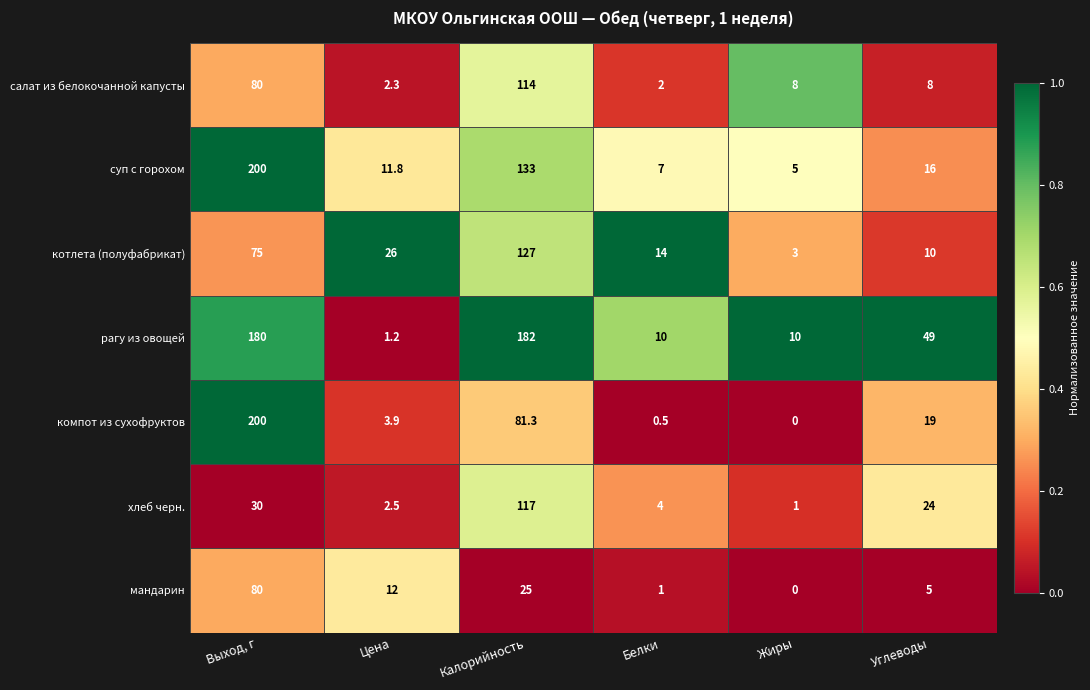

At which label is салат из белокочанной капусты closest to 58?

Выход, г